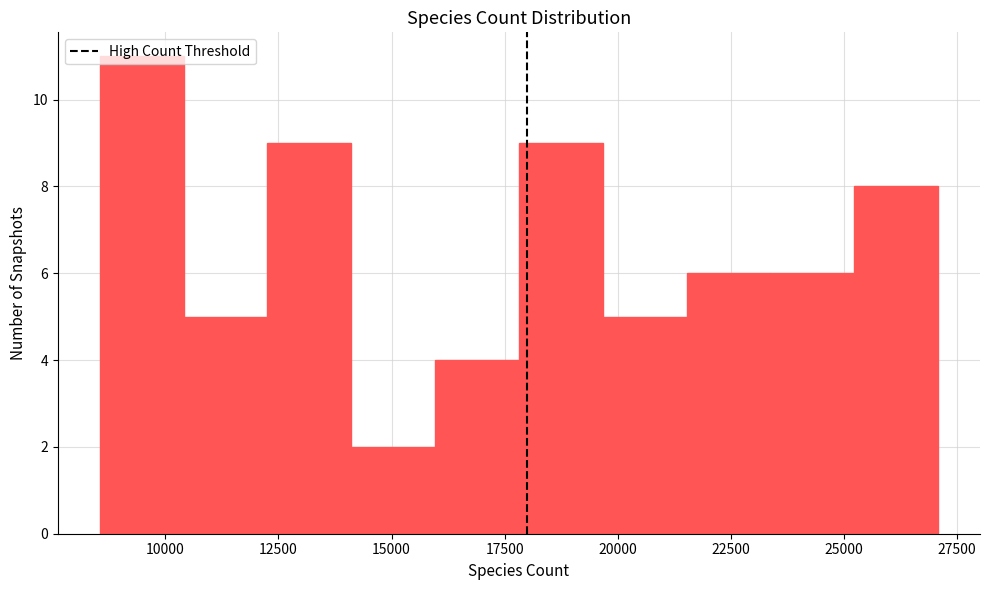

Around what value on the x-axis is the tallest bar? Give the approximate position of its centre, as read against the axis.

9500